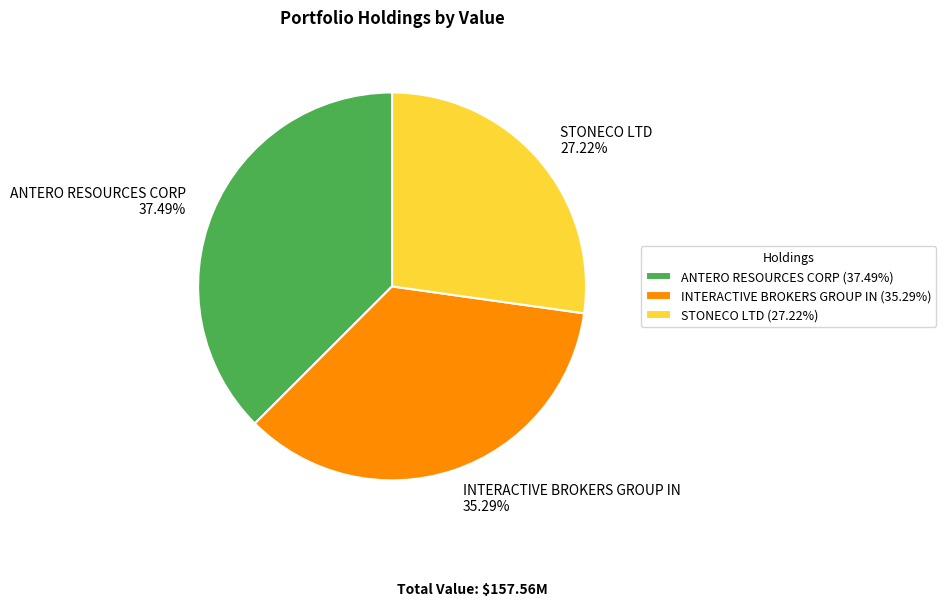

To the nearest percent, what is the combined percentage of ANTERO RESOURCES CORP and STONECO LTD?

65%